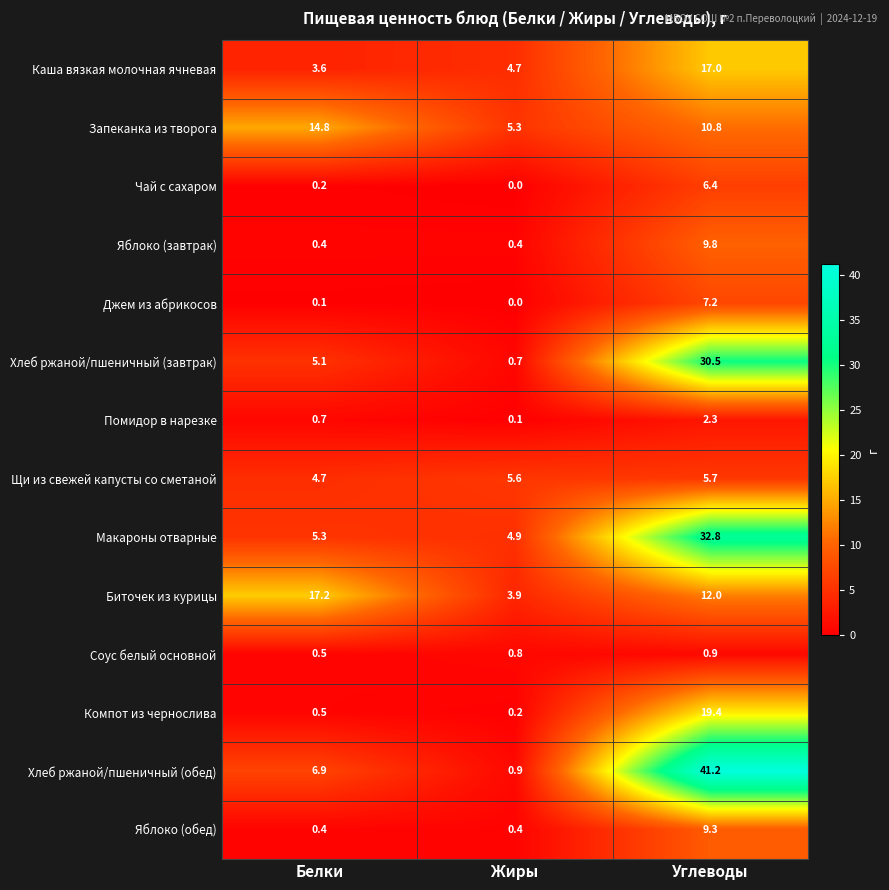

What is the greatest value displayed?

41.2